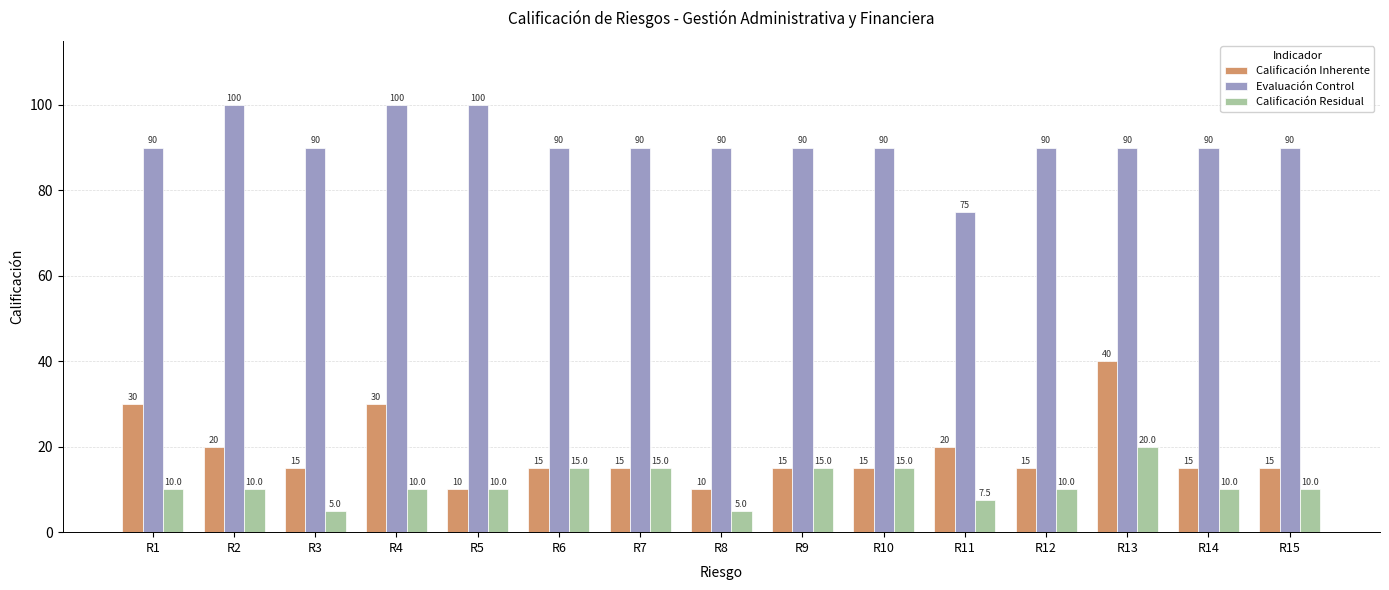

Which series has the largest range (max minus min)?

Calificación Inherente